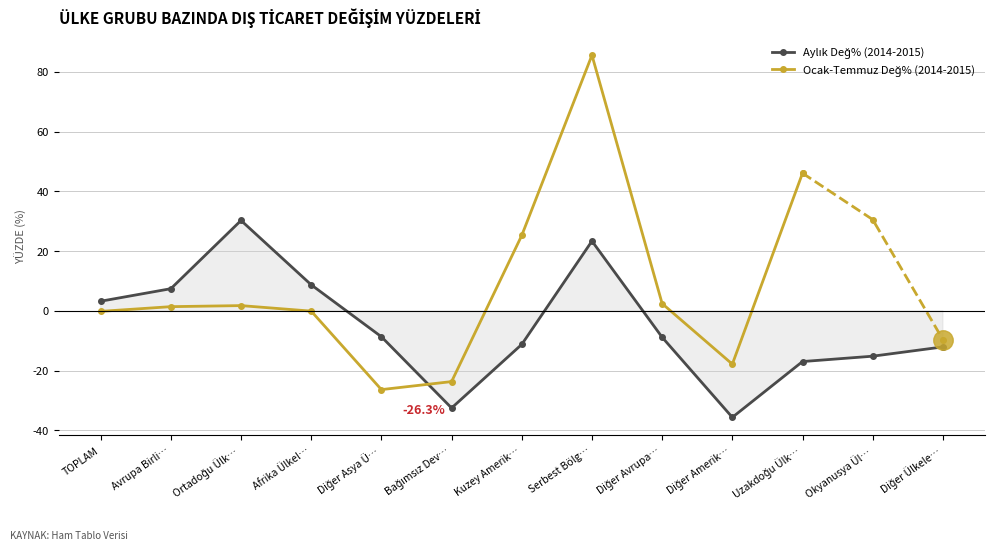

Is it true that the value at Ortadoğu Ülk… is 0.1?

False